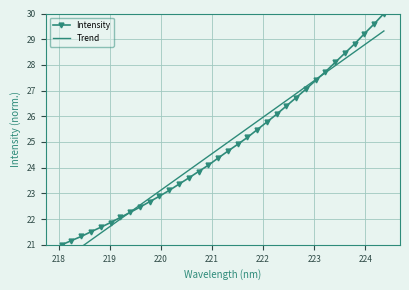

How many intersections are there between Trend and Intensity?

2